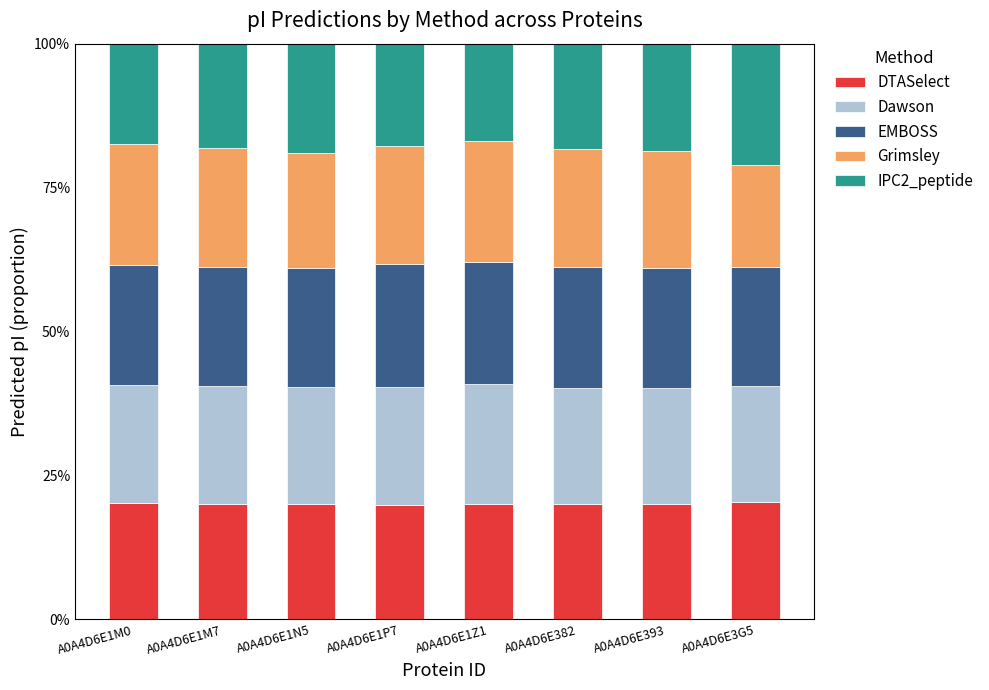

What is the minimum value for DTASelect?

19.8